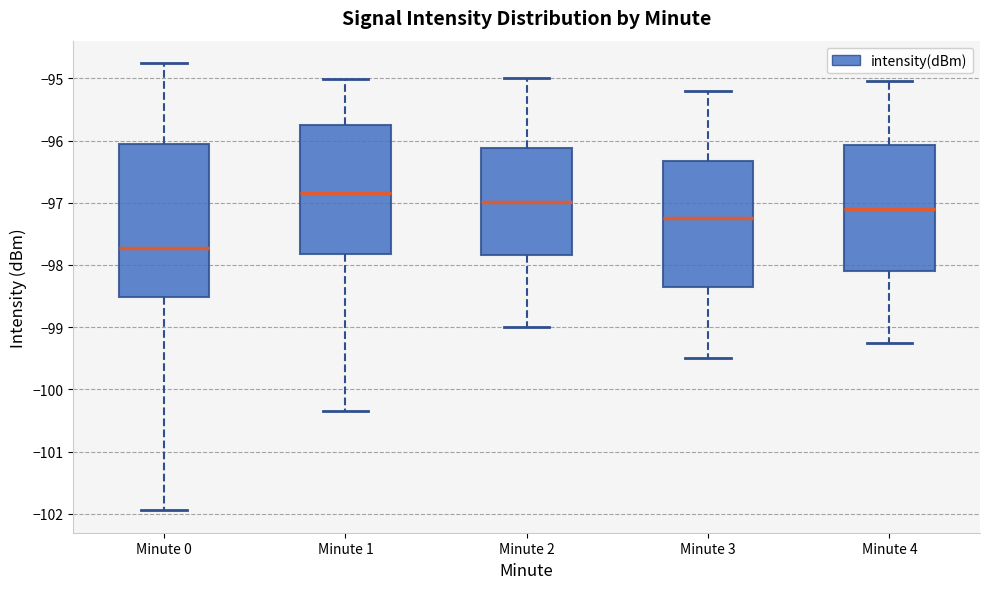

Where does the lower whisker of the box for Minute 0 end on the y-axis? The values are not printed on the chart, so give them approximately, as read against the axis.

-101.9